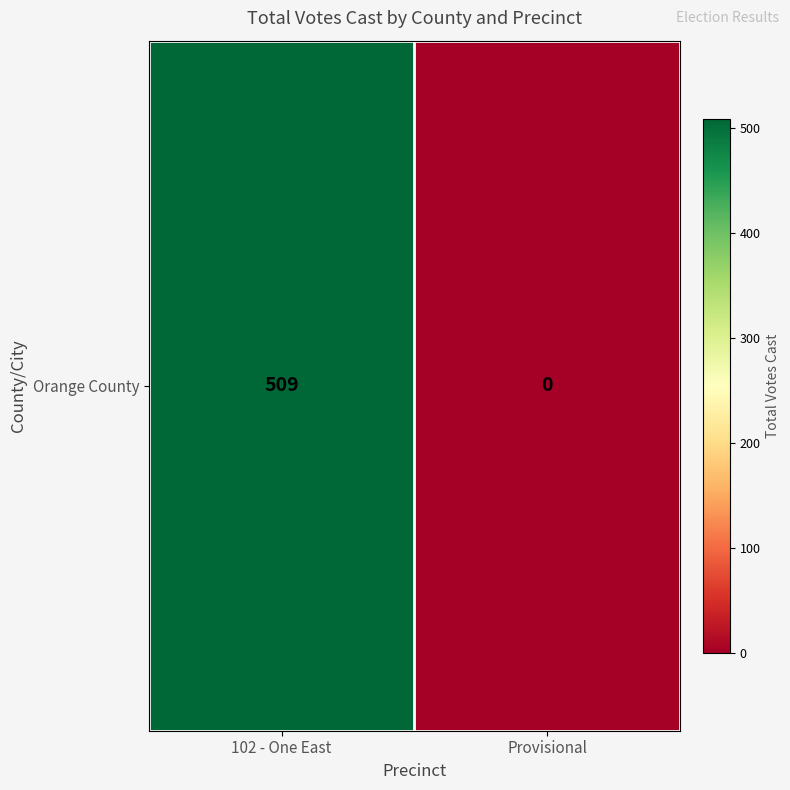

Where is the data nearest to the value 254?

Provisional